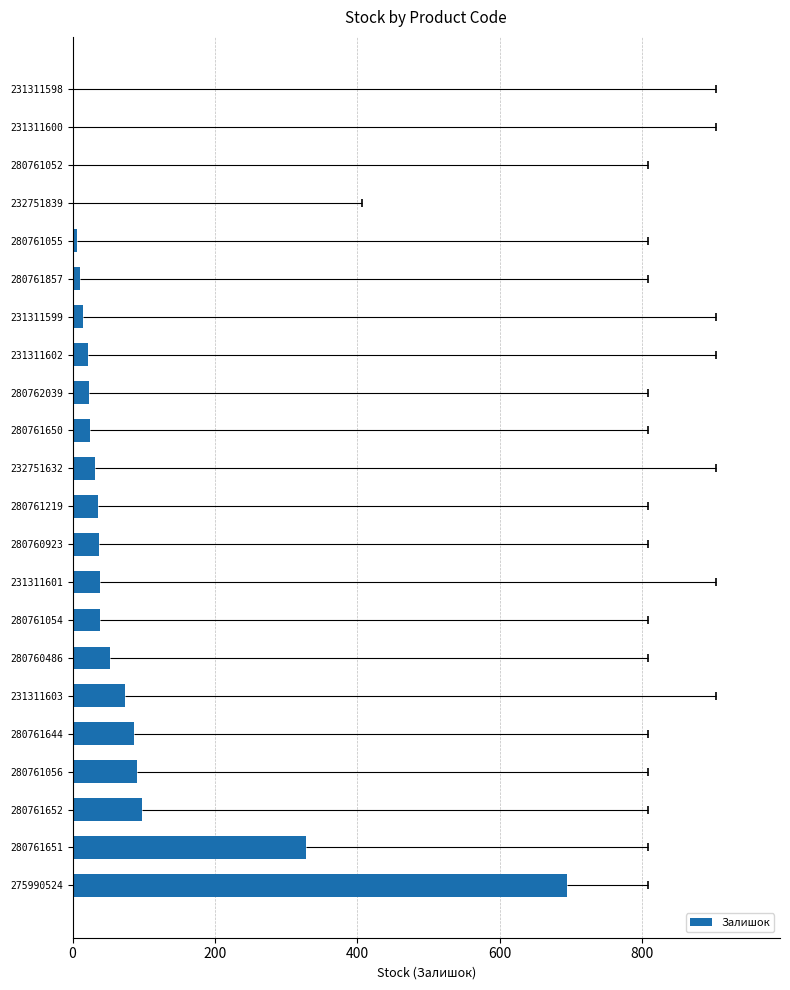

Where is the data nearest to the value 347?

280761651